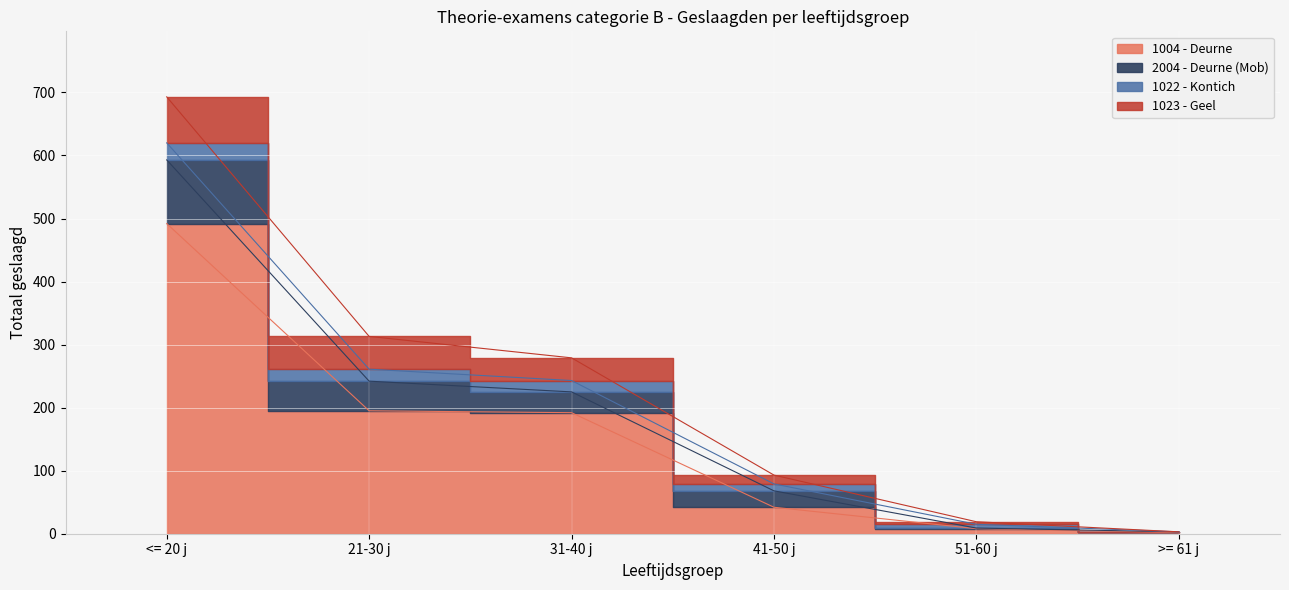

True or false: % geslaagd and totaal geslaagd cross at least once.

False